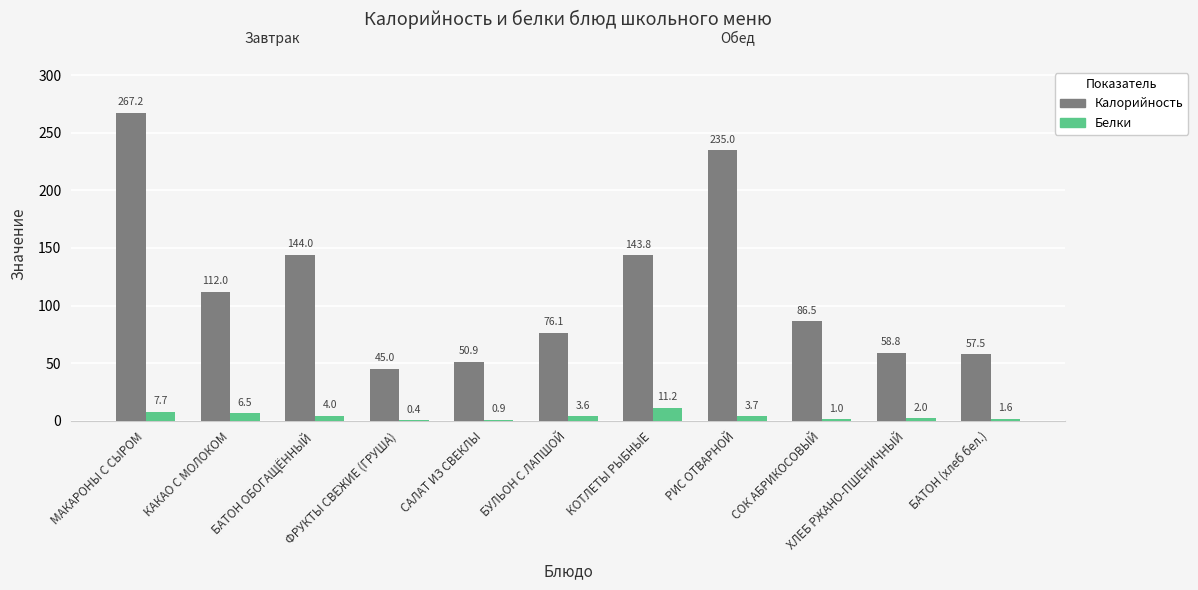

Reading right to left, list all the values displayed in this chart.

Калорийность: 57.5	58.8	86.5	235.0	143.8	76.1	50.9	45.0	144.0	112.0	267.2
Белки: 1.6	2.0	1.0	3.7	11.2	3.6	0.9	0.4	4.0	6.5	7.7